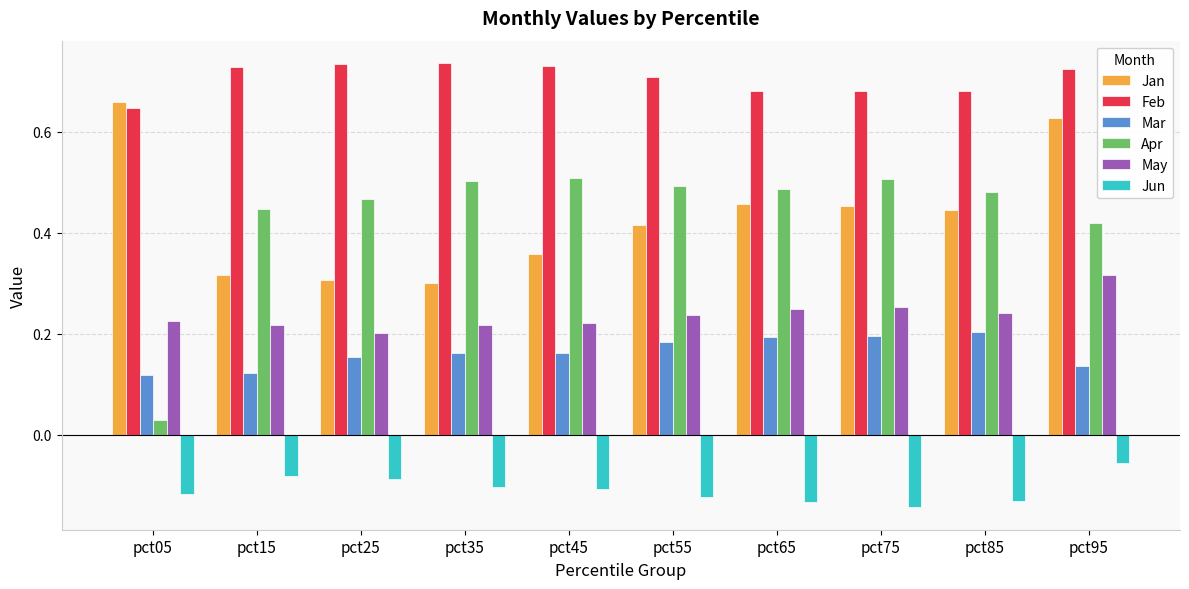

What are all the series names shown in the legend?

Jan, Feb, Mar, Apr, May, Jun